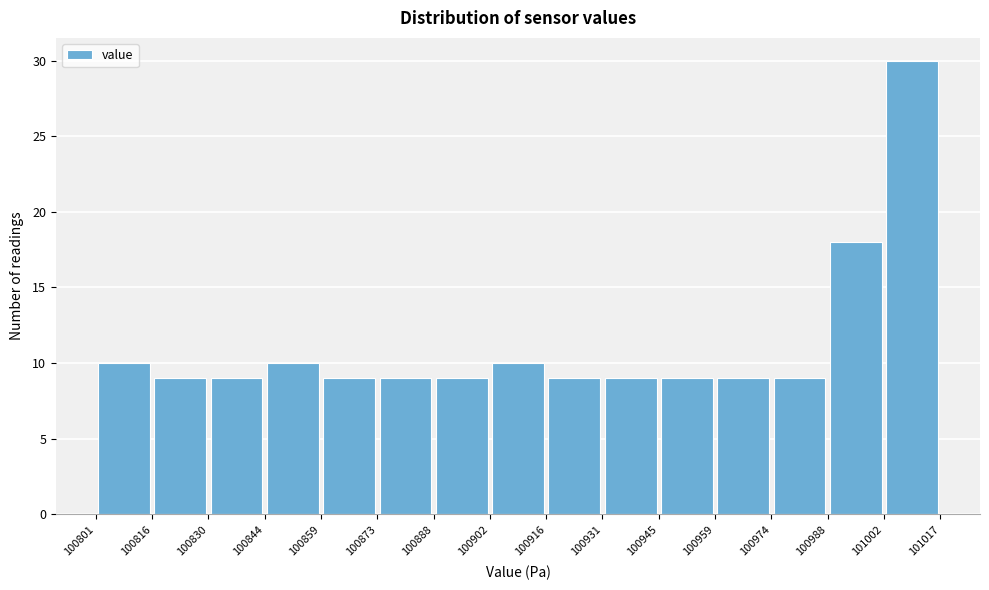

Over which range of the x-axis is the bar tallest?

101002 to 101017